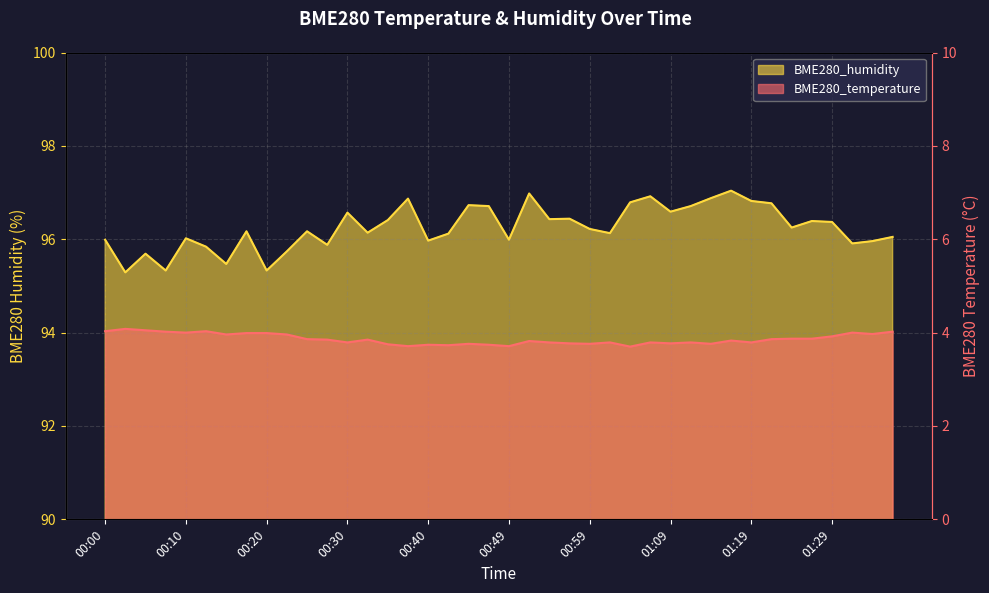

Reading left to right, list all the values displayed in this chart.

BME280_temperature: 4.0	4.1	4.0	4.0	4.0	4.0	4.0	4.0	4.0	4.0	3.9	3.9	3.8	3.9	3.8	3.7	3.7	3.7	3.8	3.7	3.7	3.8	3.8	3.8	3.8	3.8	3.7	3.8	3.8	3.8	3.8	3.8	3.8	3.9	3.9	3.9	3.9	4.0	4.0	4.0
BME280_humidity: 96.0	95.3	95.7	95.3	96.0	95.8	95.5	96.2	95.3	95.7	96.2	95.9	96.6	96.1	96.4	96.9	96.0	96.1	96.7	96.7	96.0	97.0	96.4	96.4	96.2	96.1	96.8	96.9	96.6	96.7	96.9	97.0	96.8	96.8	96.2	96.4	96.4	95.9	96.0	96.0